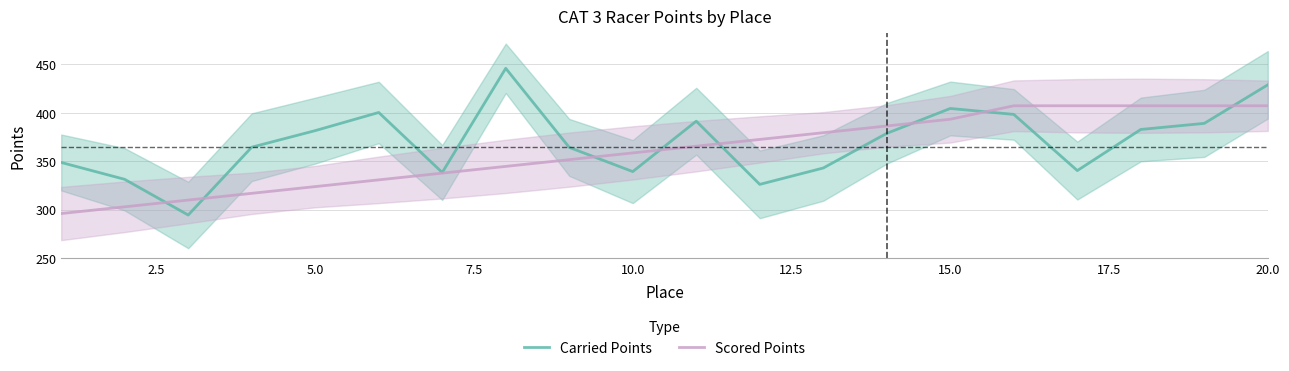

In Carried Points, how many points are lower than both neighbors (excluding endpoints)?

5